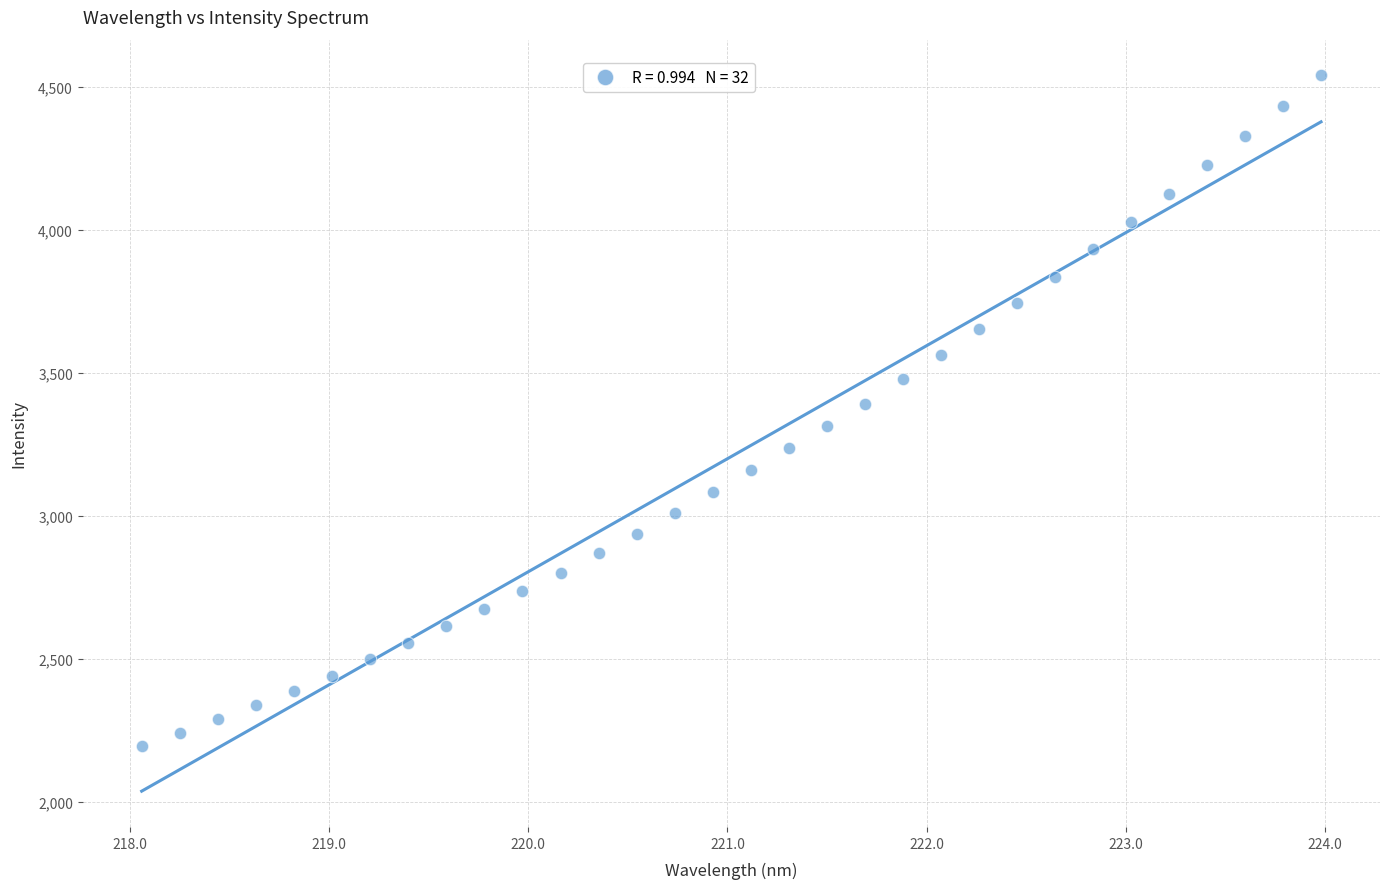

What is the range of Y values (max minus min)?

2346.5